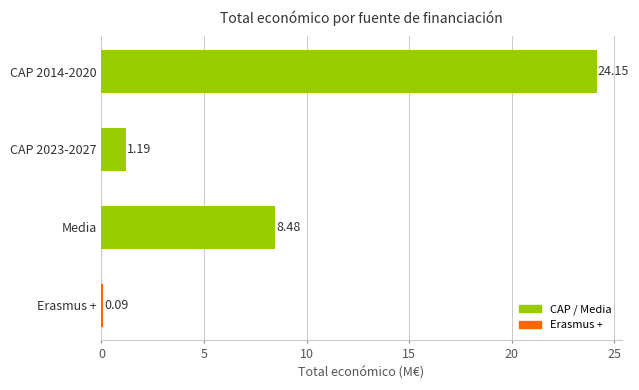

What is the average value?

8.5